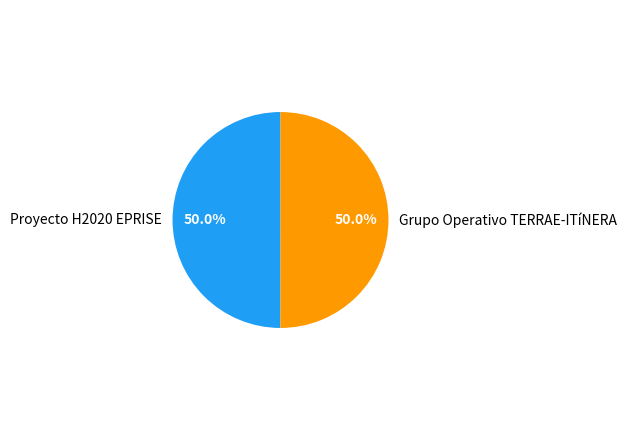

True or false: Grupo Operativo TERRAE-ITíNERA accounts for 60% of the total.

False